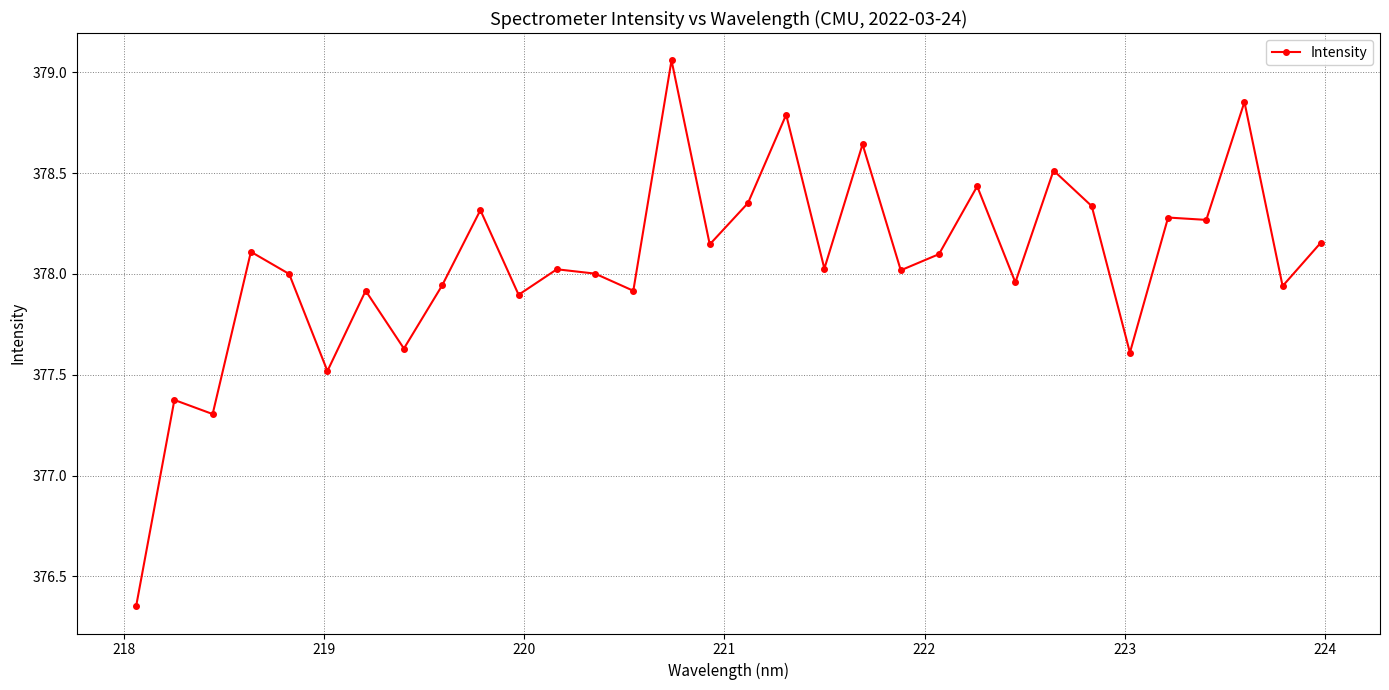

True or false: there are more than 0 points higher than both neighbors.

True